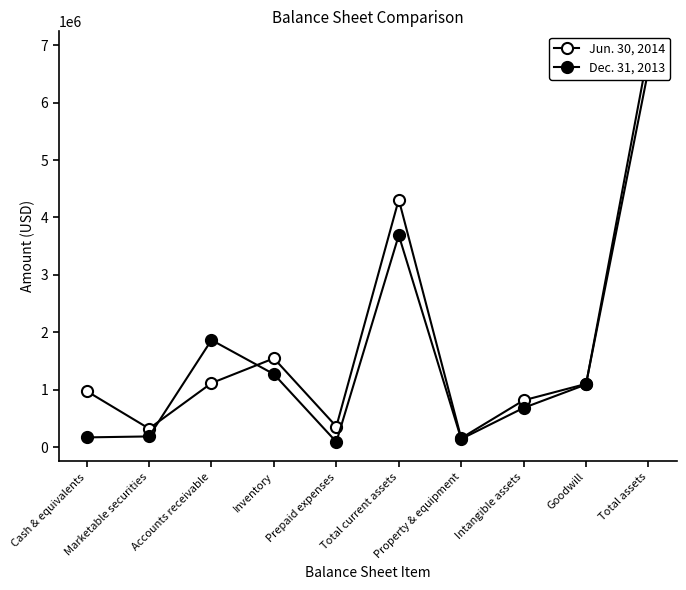

True or false: Jun. 30, 2014 has more than 1 interior local peaks.

True